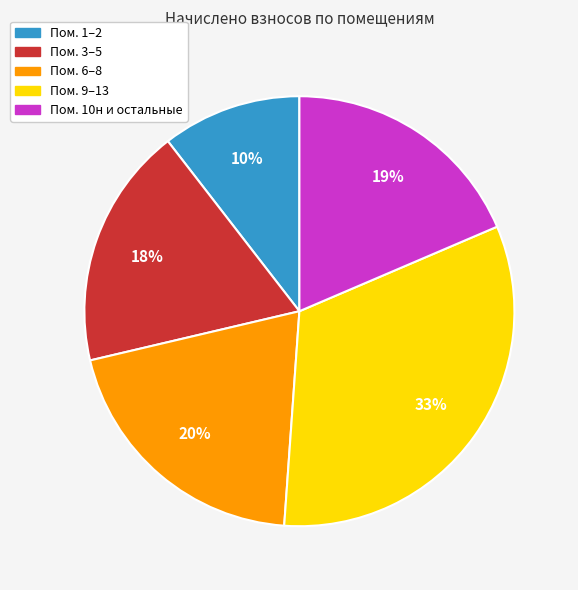

Does any single category account for the majority?

No